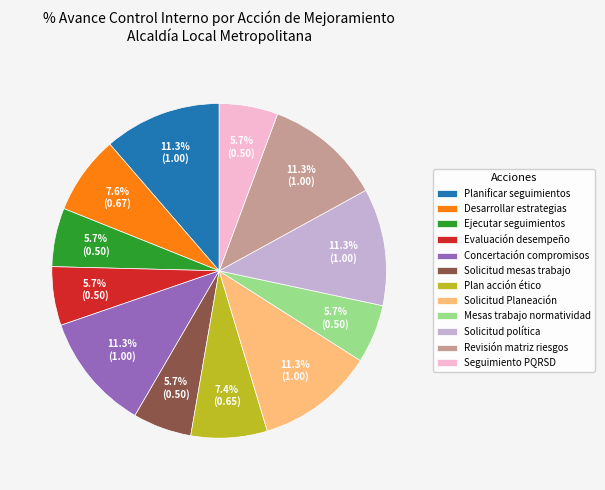

What percentage is the Ejecutar seguimientos slice, to the nearest percent?

6%